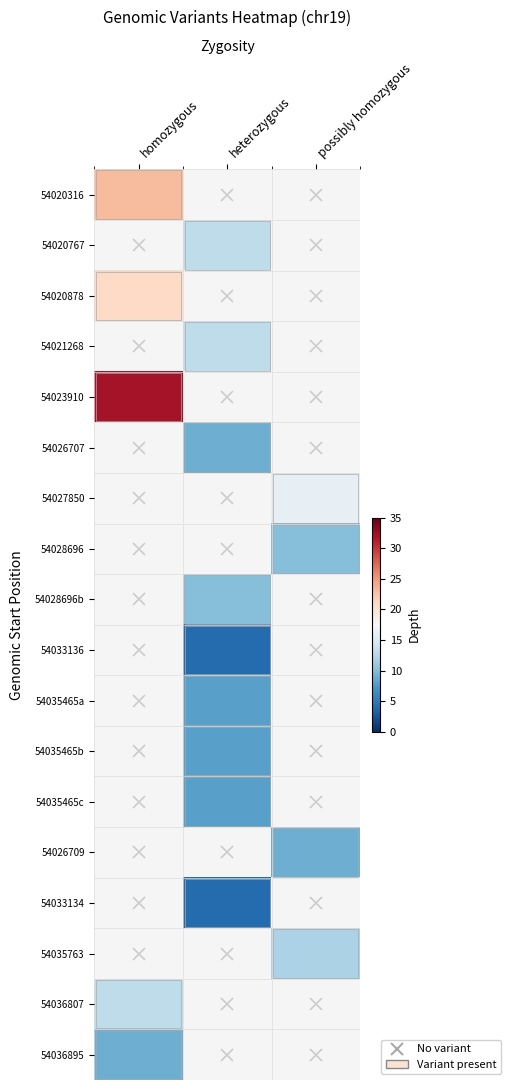

What is the minimum value shown in the chart?

4.0